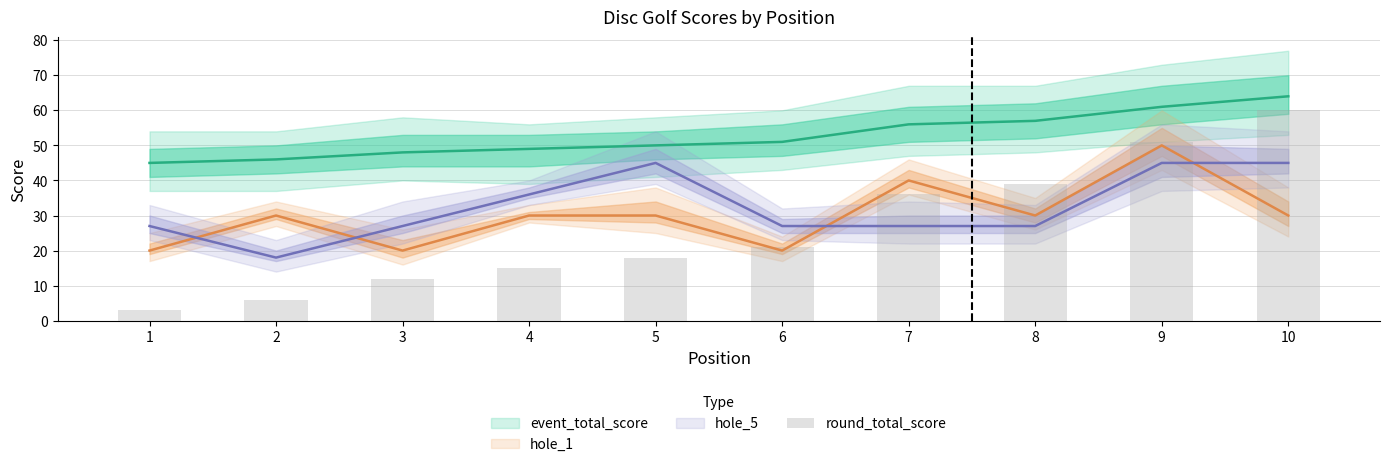

How many bars are there in total?

10